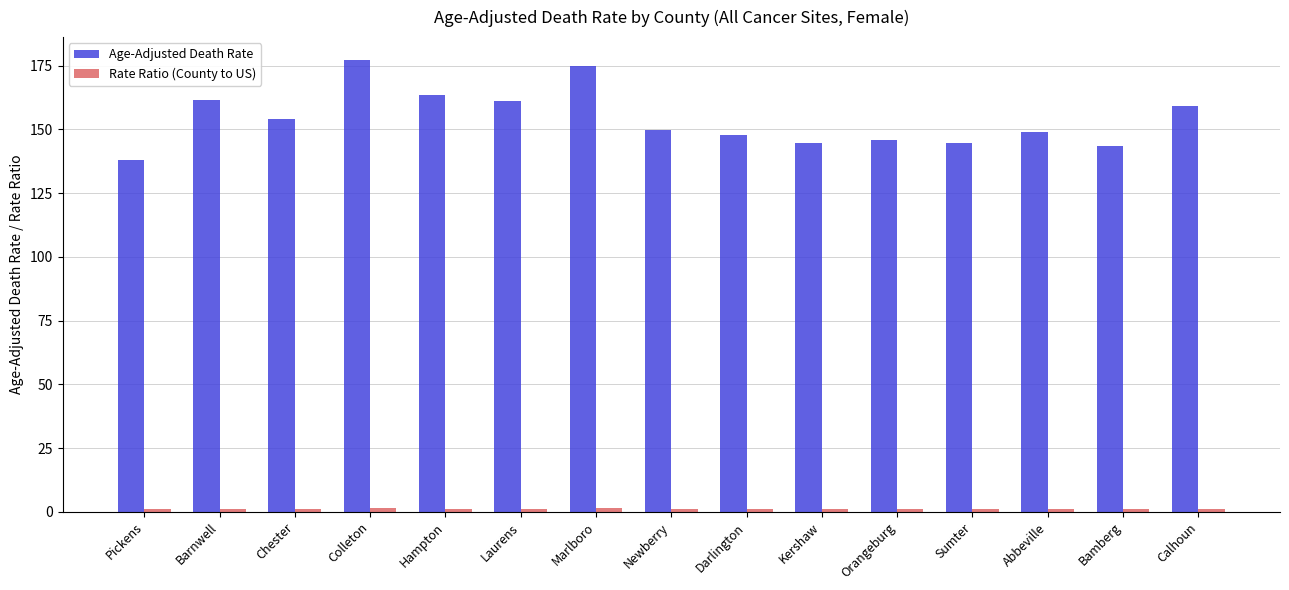

What is the highest value of the Age-Adjusted Death Rate series?

177.3